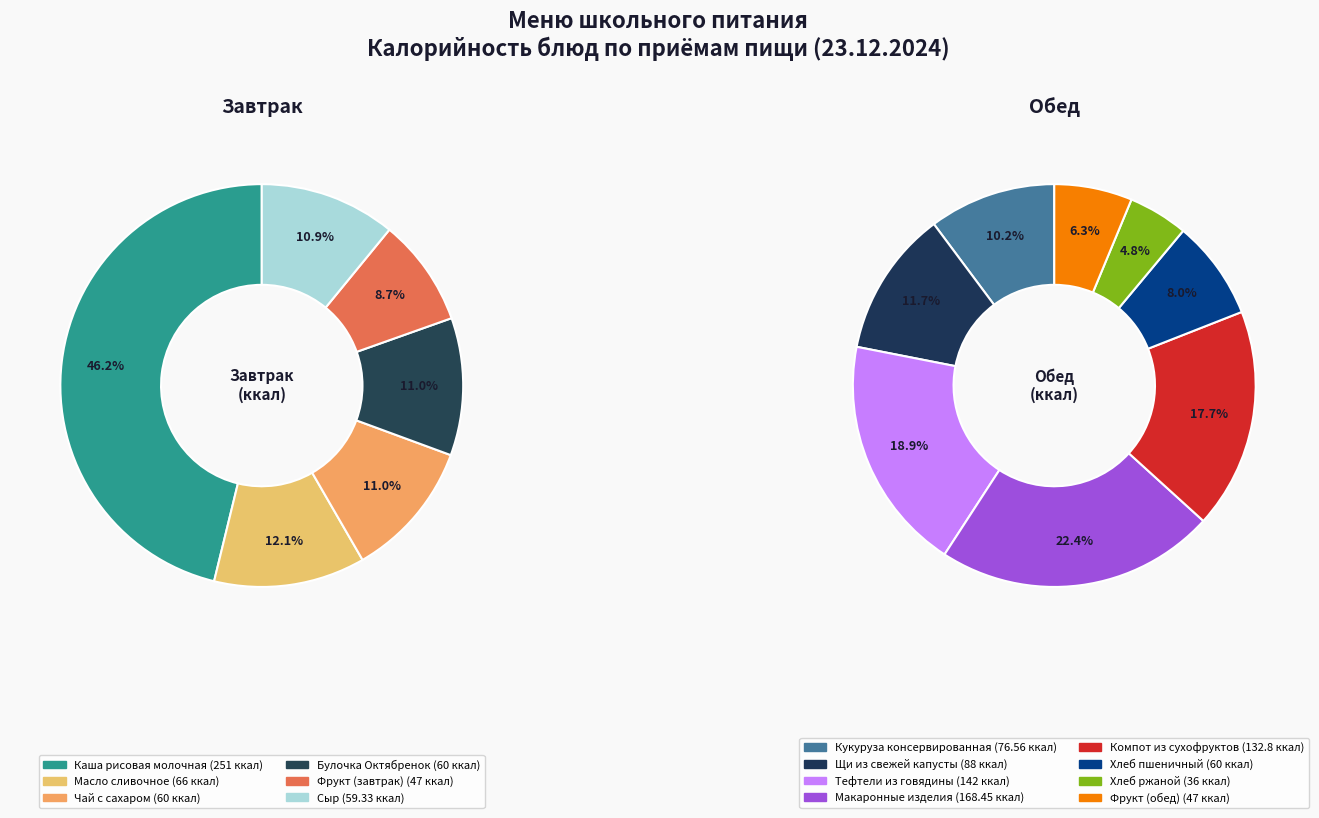

What is the largest slice in the pie chart?

Каша рисовая молочная